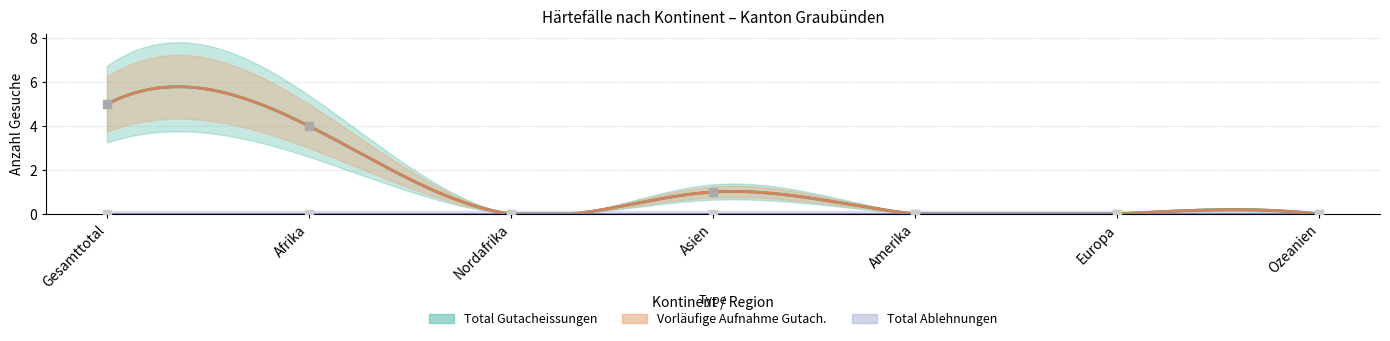

Which series reaches the maximum Y coordinate?

Total Gutacheissungen